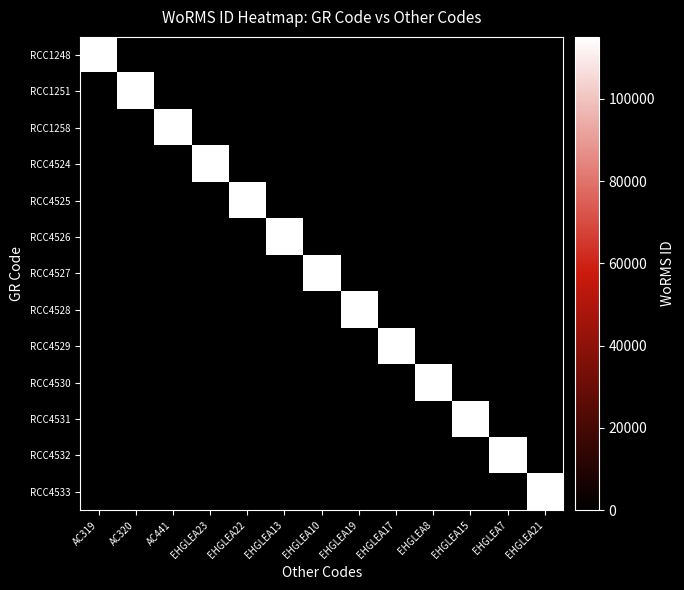

At which category does the chart reach its peak across all series?

AC319